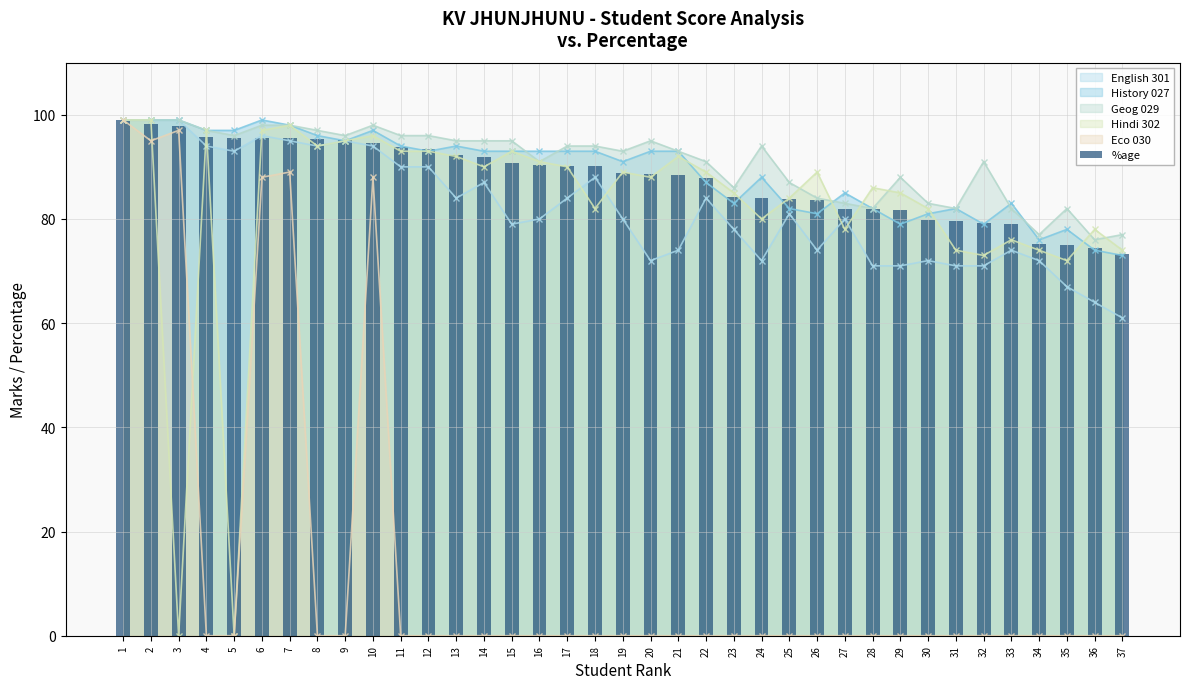

Does the chart contain any negative values?

No